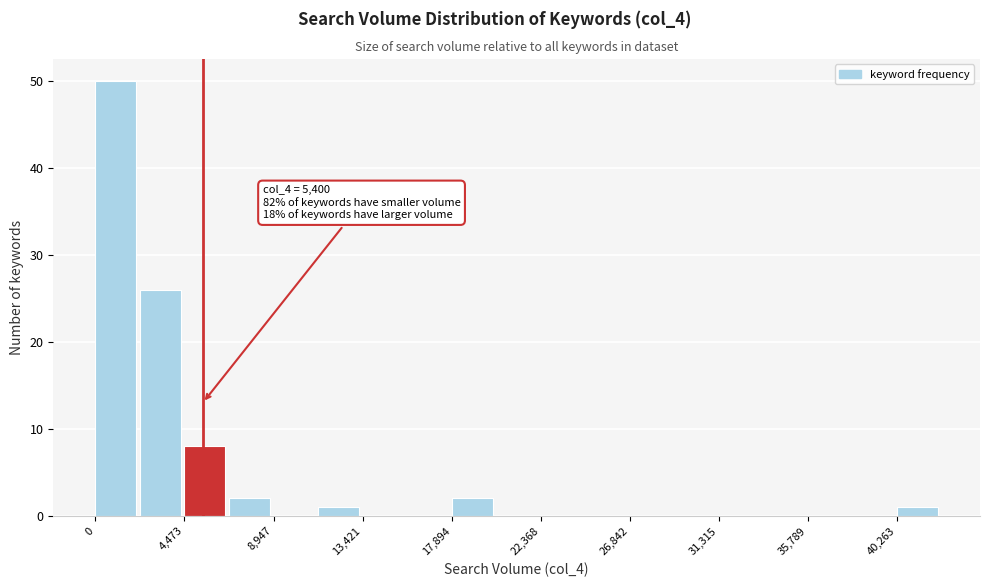

Over which range of the x-axis is the bar tallest?

0 to 2000